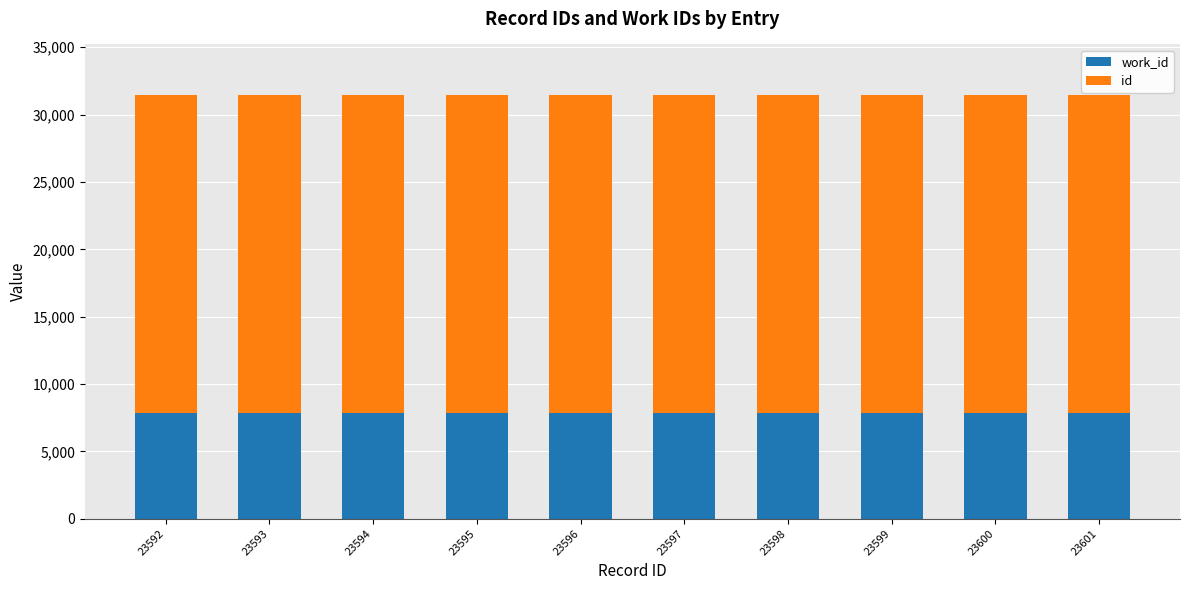

The id series shows 41562 at 23597. True or false?

False